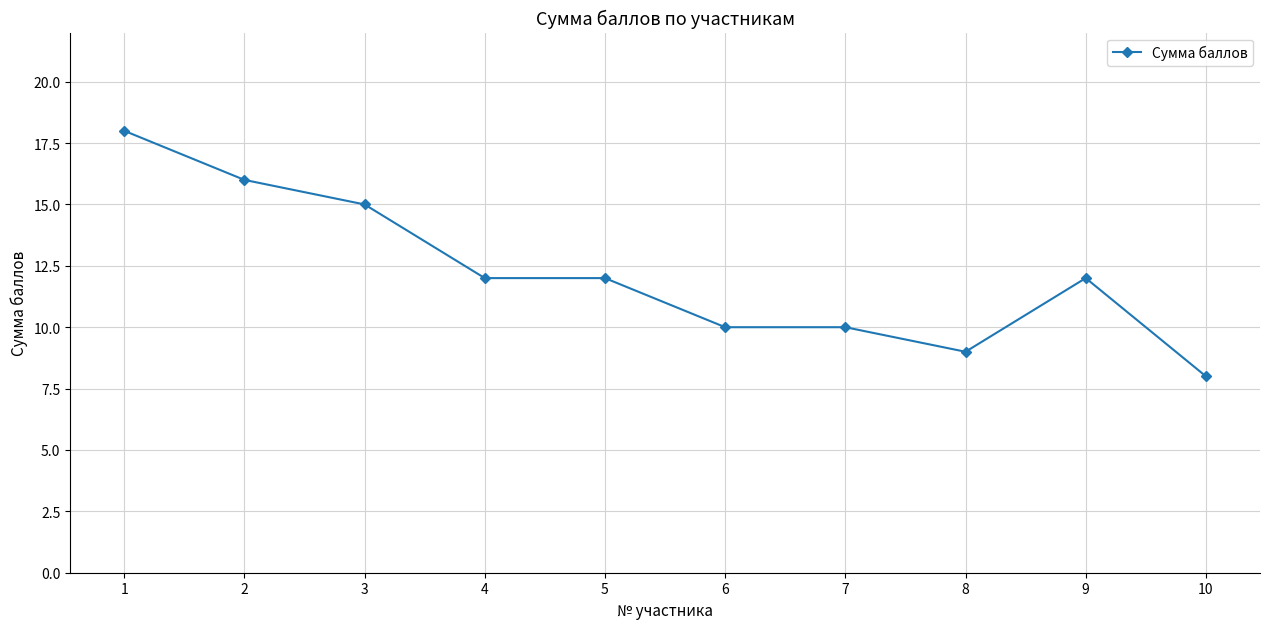

True or false: there are more than 0 points higher than both neighbors.

True